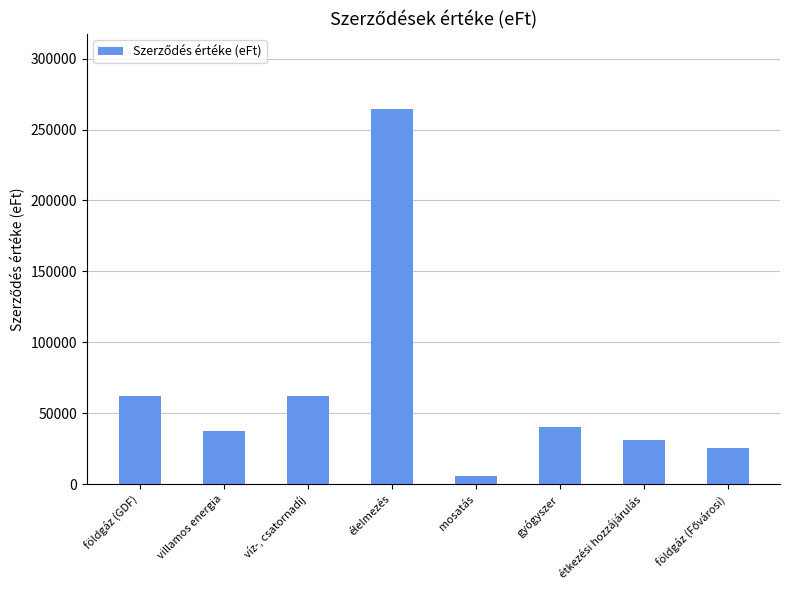

What is the value of the 7th bar from the left?

31196